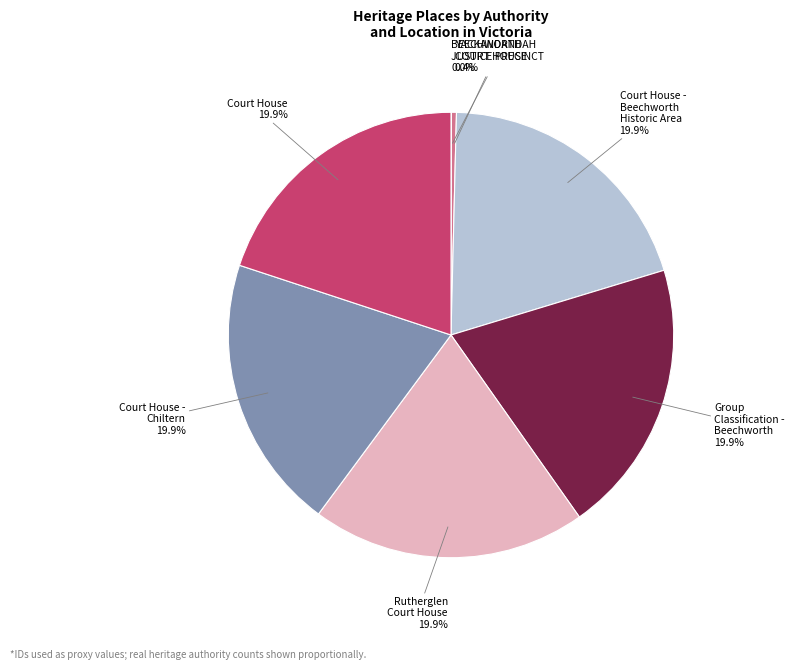

What percentage is the Rutherglen Court House slice, to the nearest percent?

20%